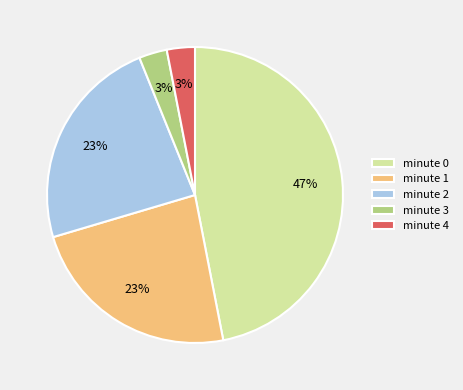

Count the number of slices in the pie.

5